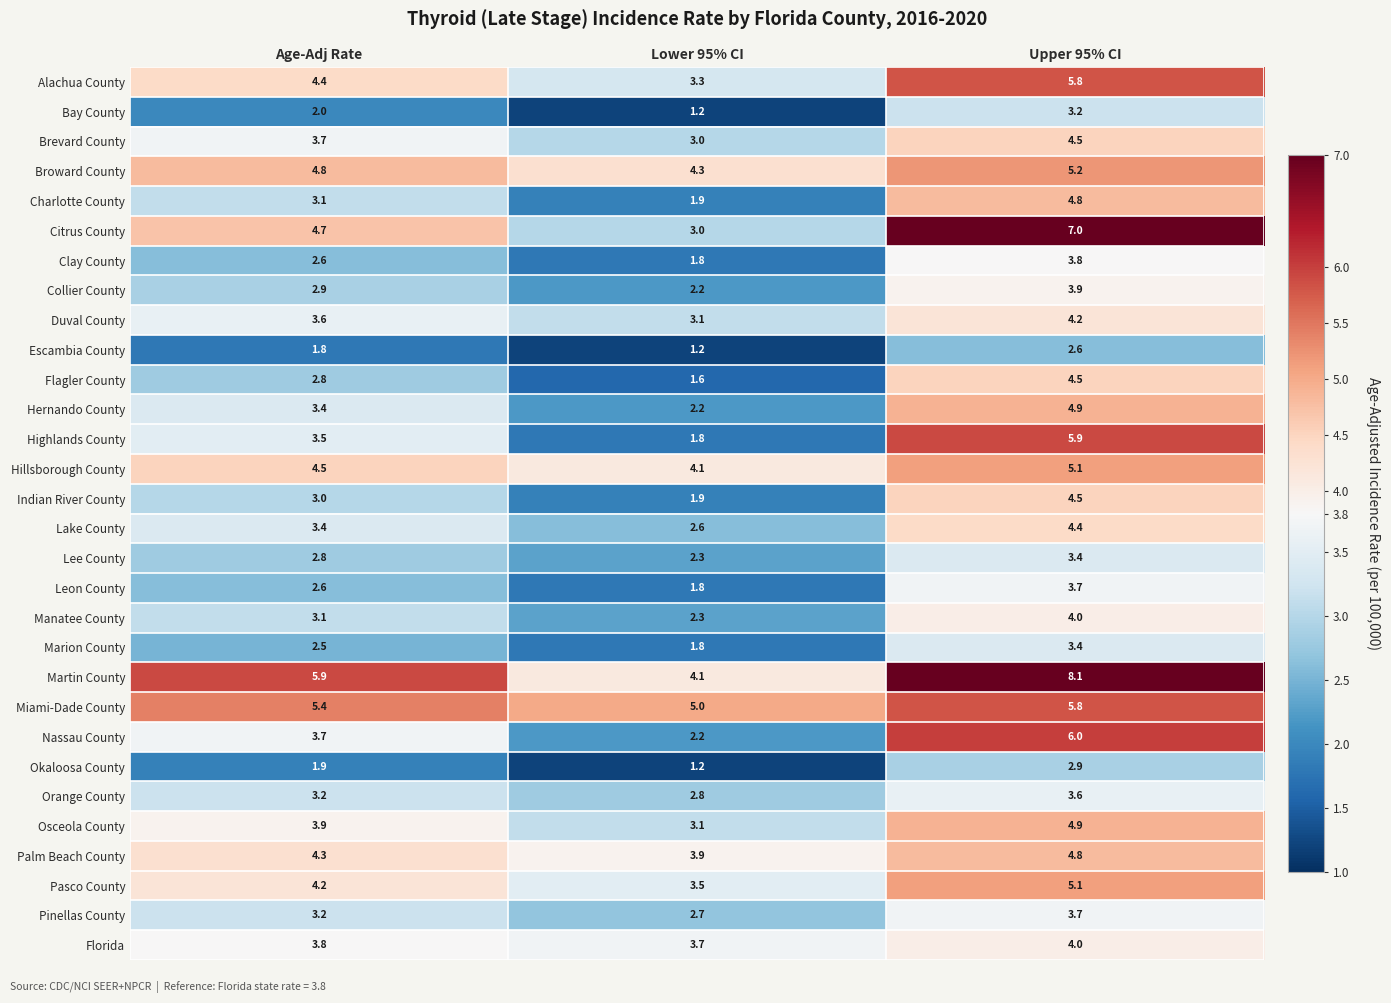

Count the number of data series in this chart.

30